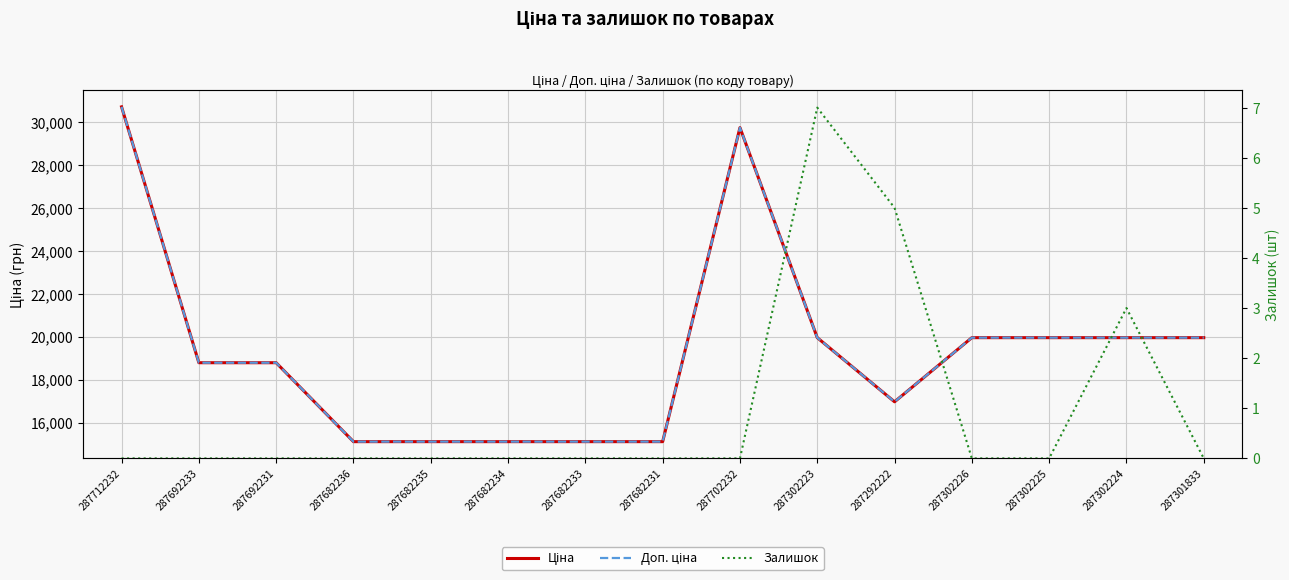

At which category does Залишок reach its first local peak?

287302223